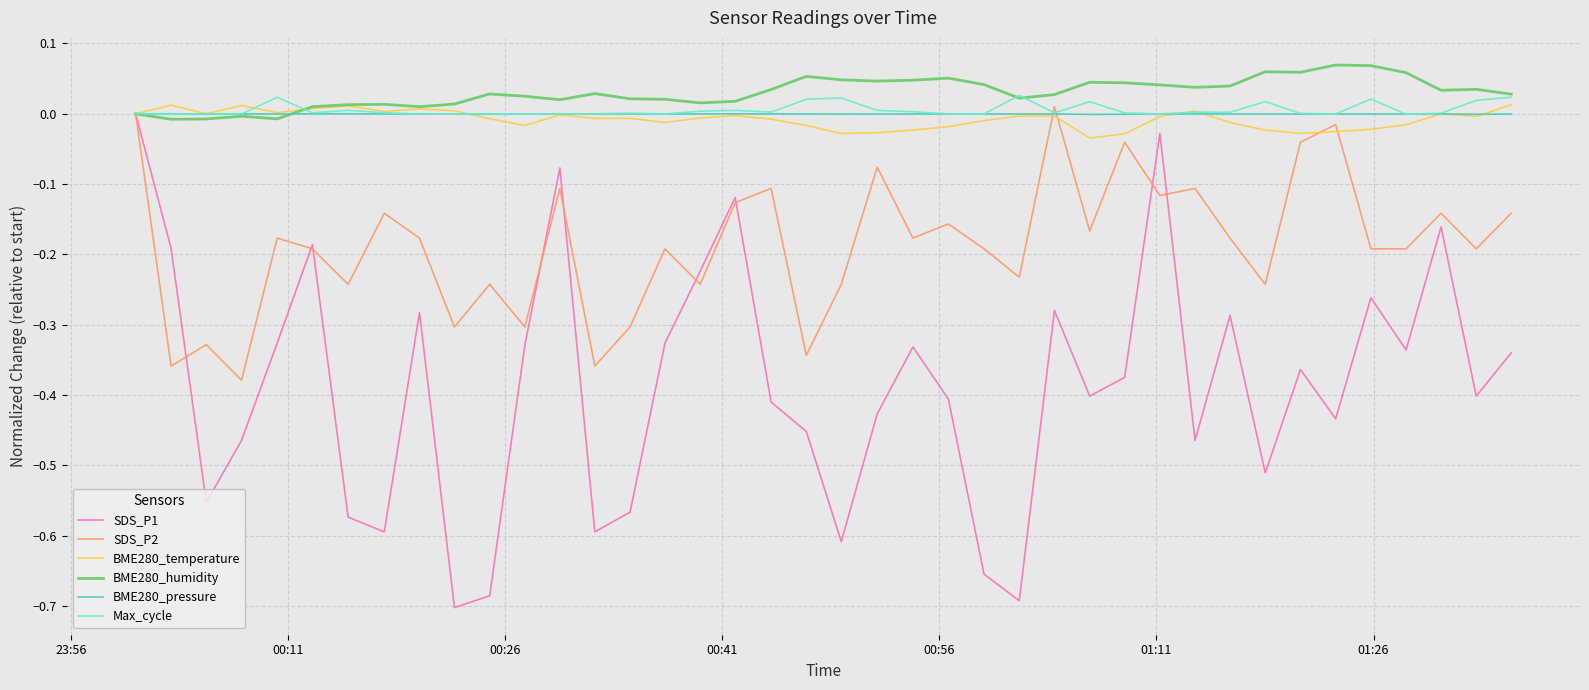

Which series has the largest range (max minus min)?

SDS_P1